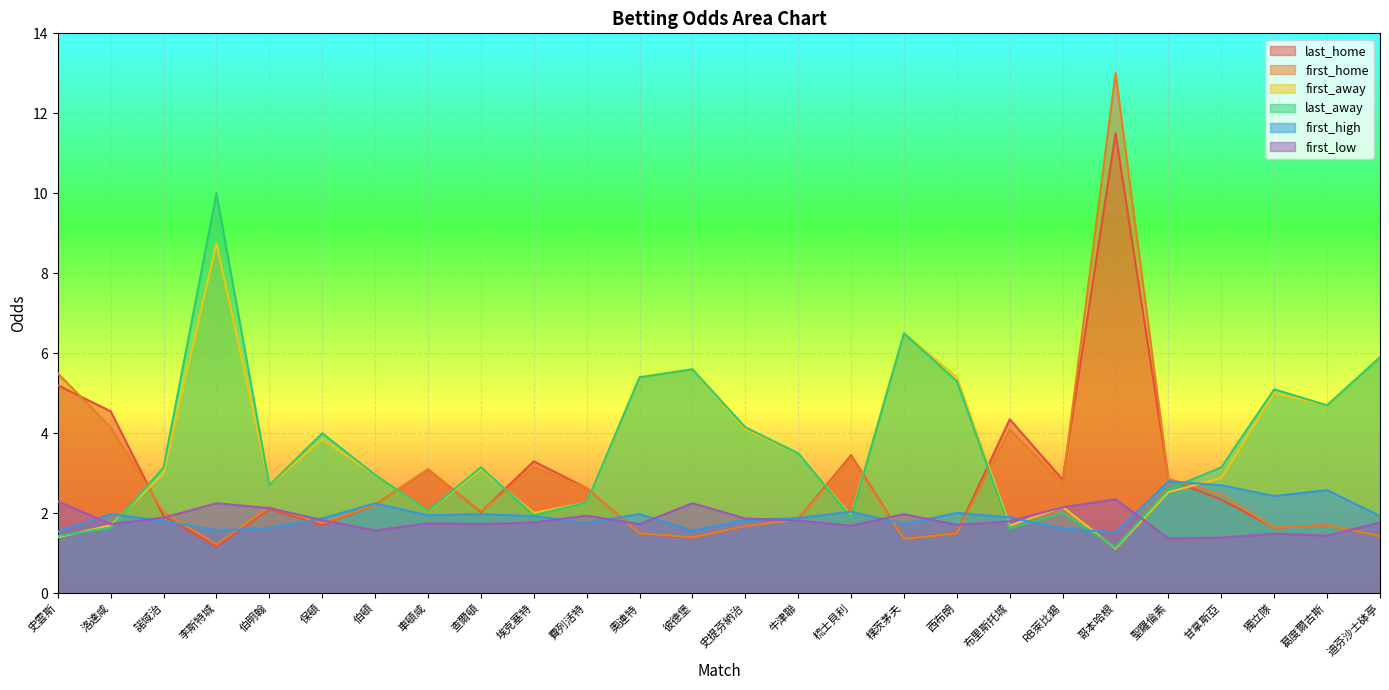

What are all the series names shown in the legend?

last_home, first_home, first_away, last_away, first_high, first_low